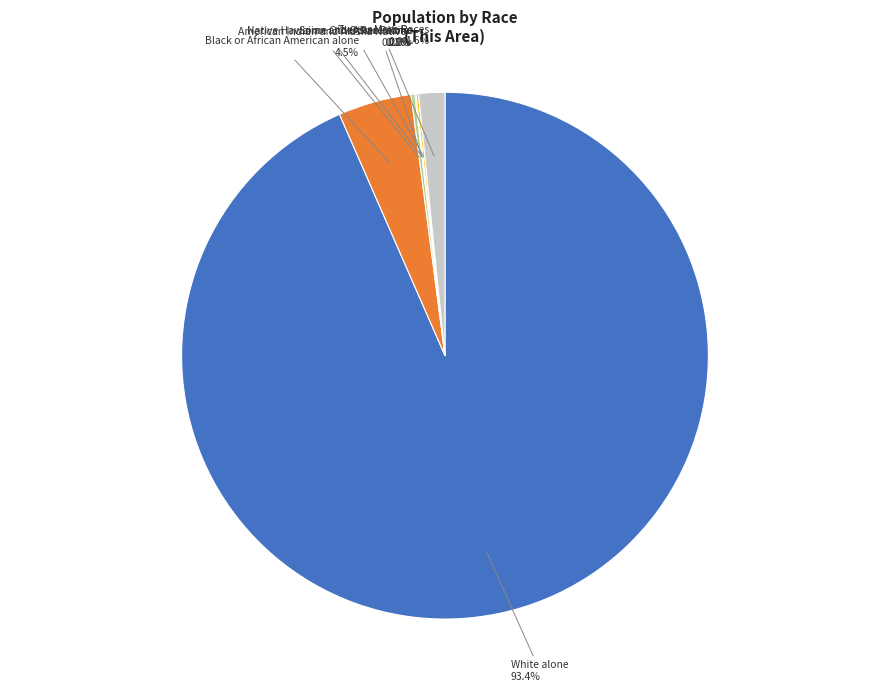

Between Black or African American alone and Some Other Race alone, which is larger?

Black or African American alone